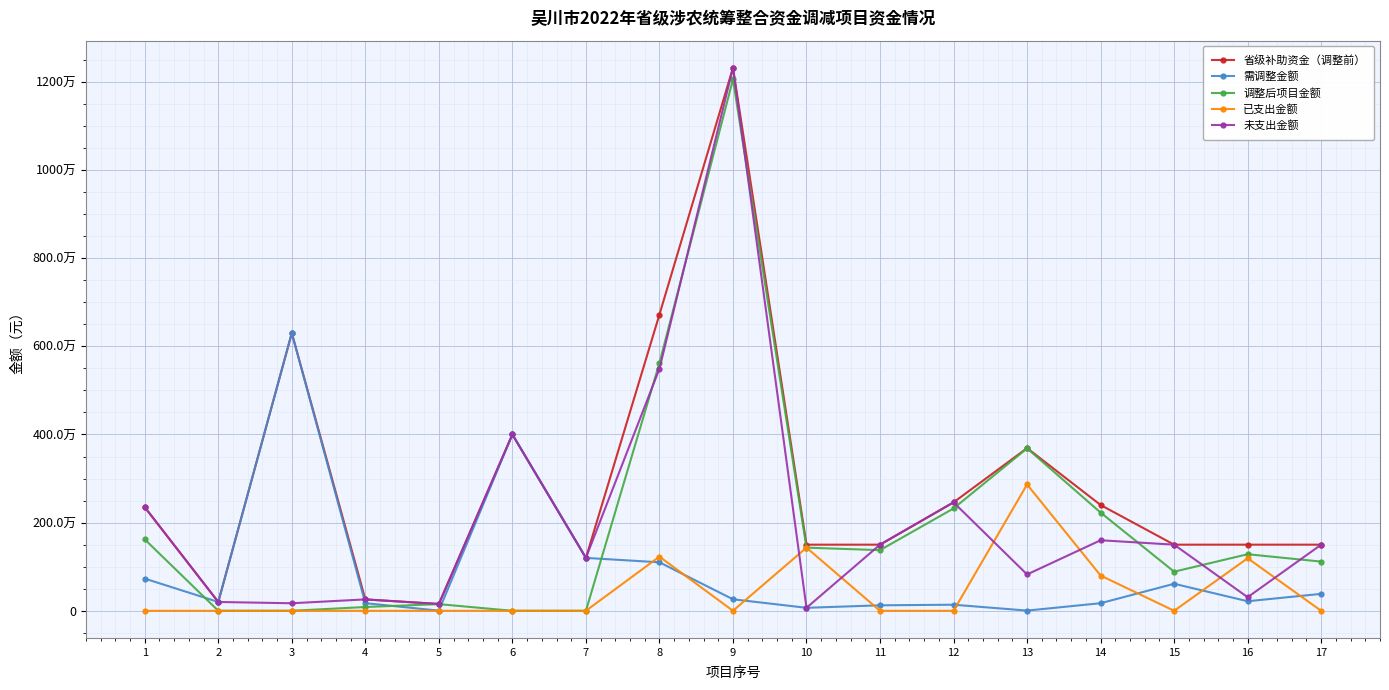

Is this an area chart (filled region under the line)?

No